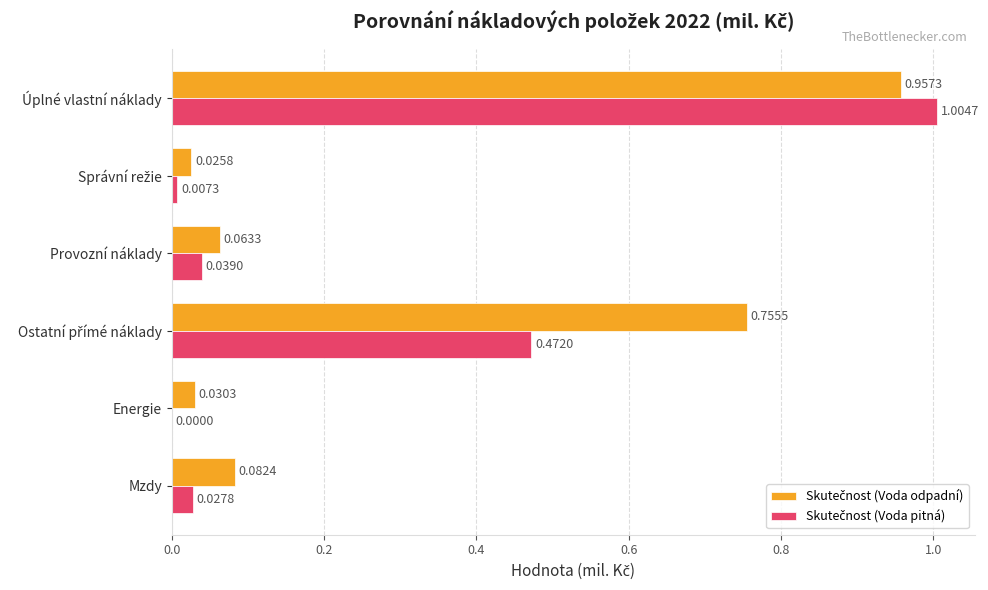

At which category is the sum across all series the highest?

Úplné vlastní náklady